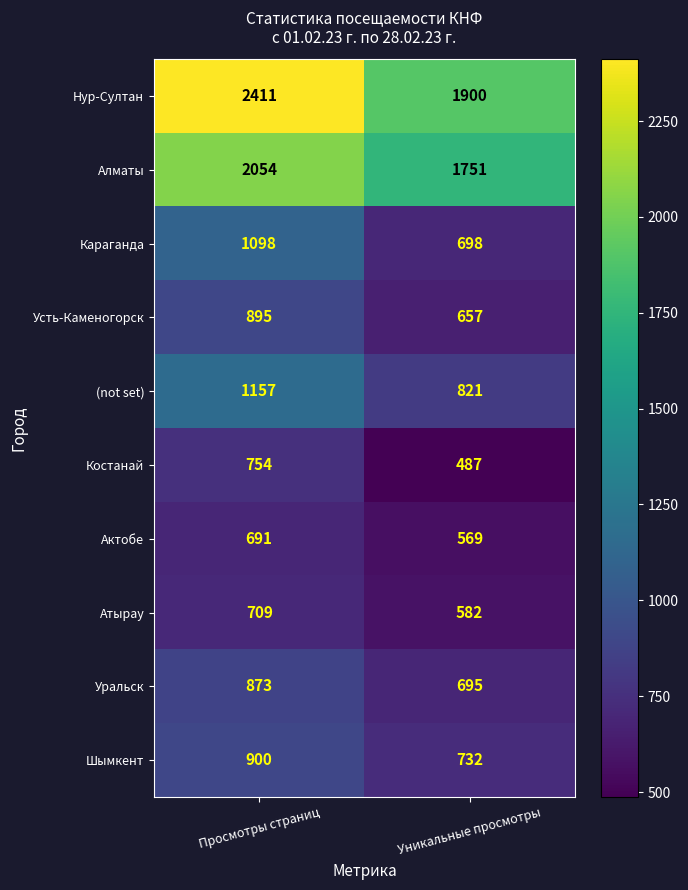

Between Просмотры страниц and Уникальные просмотры, which series saw the biggest shift?

Нур-Султан